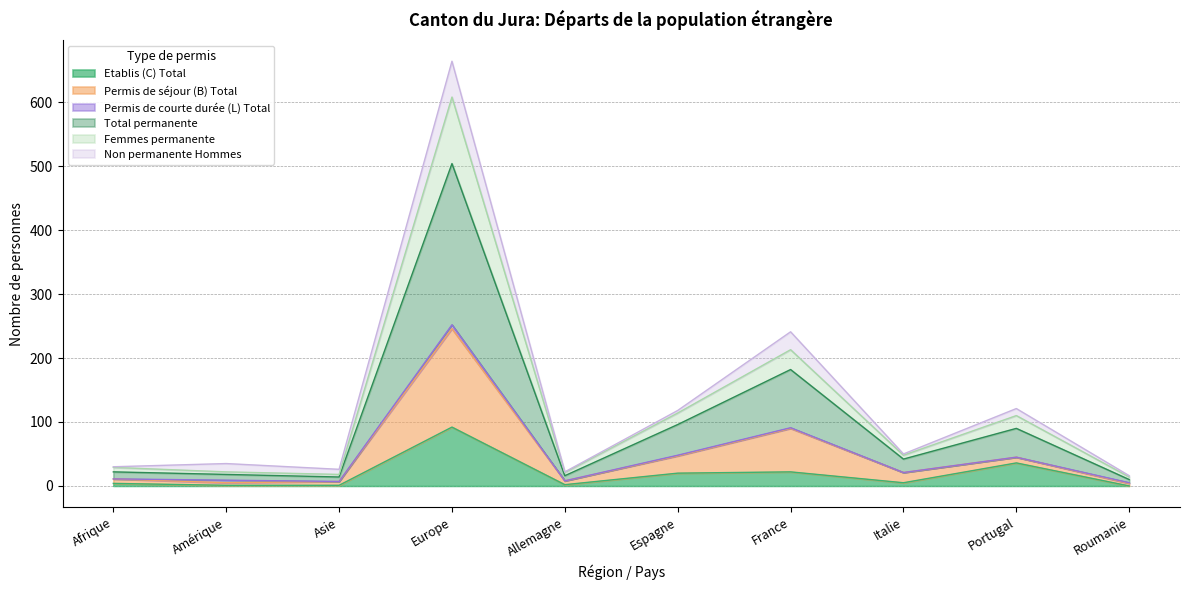

Does the chart have visible grid lines?

Yes